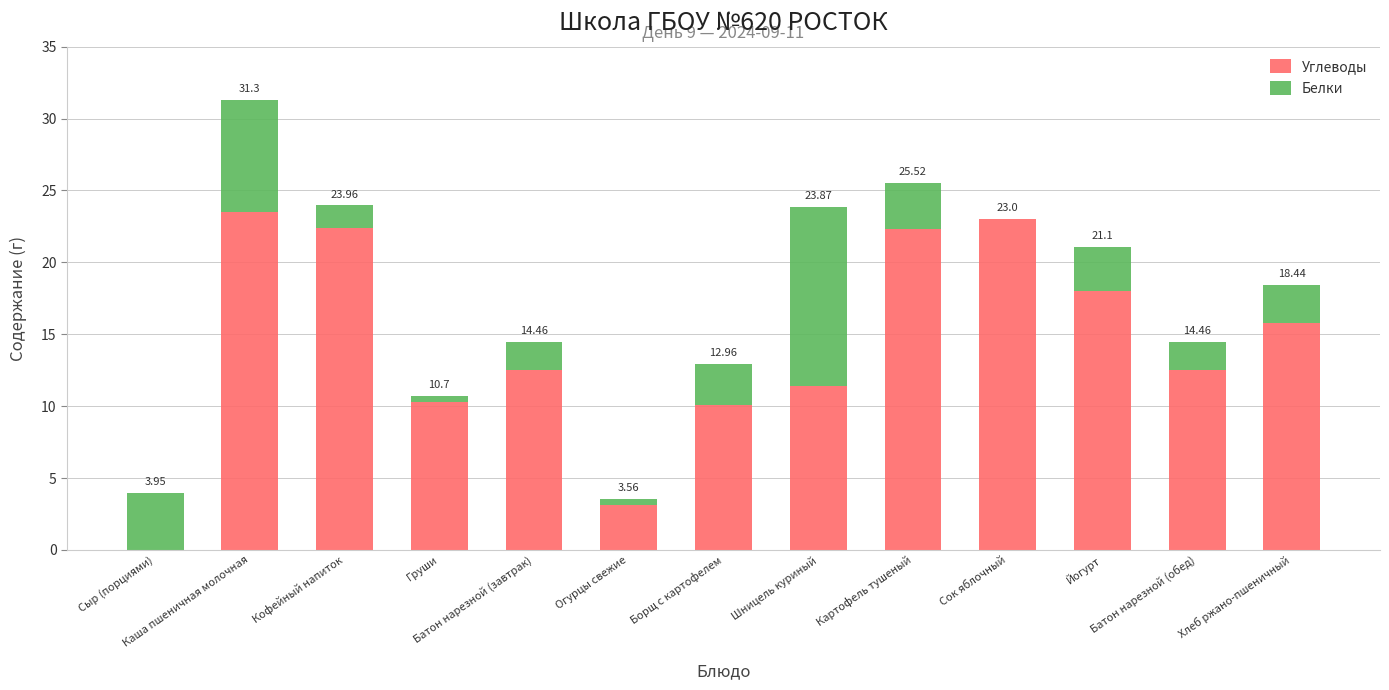

What is the sum of all Углеводы values?

185.0